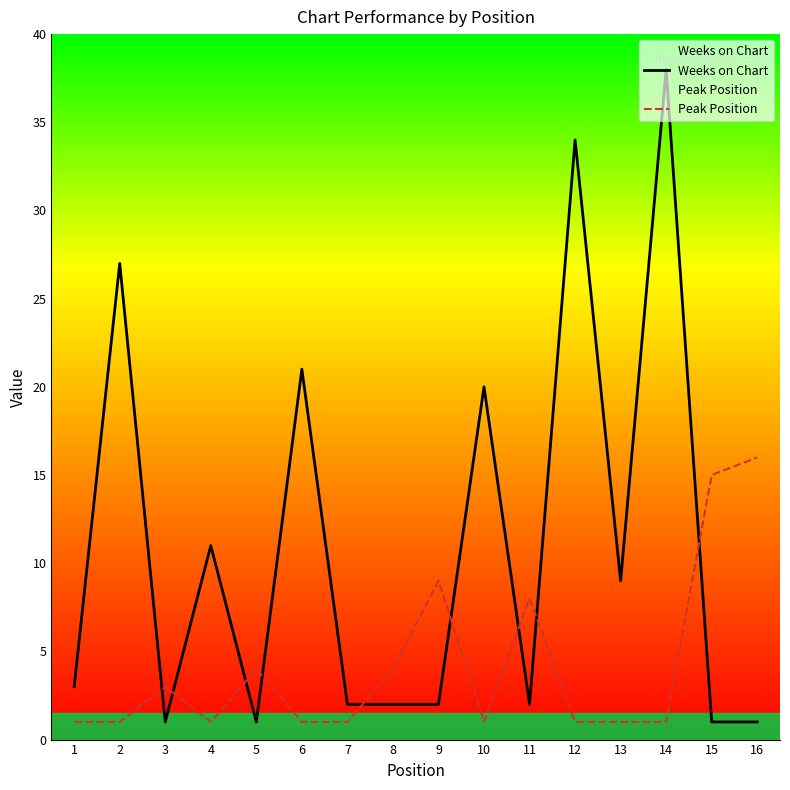

Which category has the lowest value across all series?

3